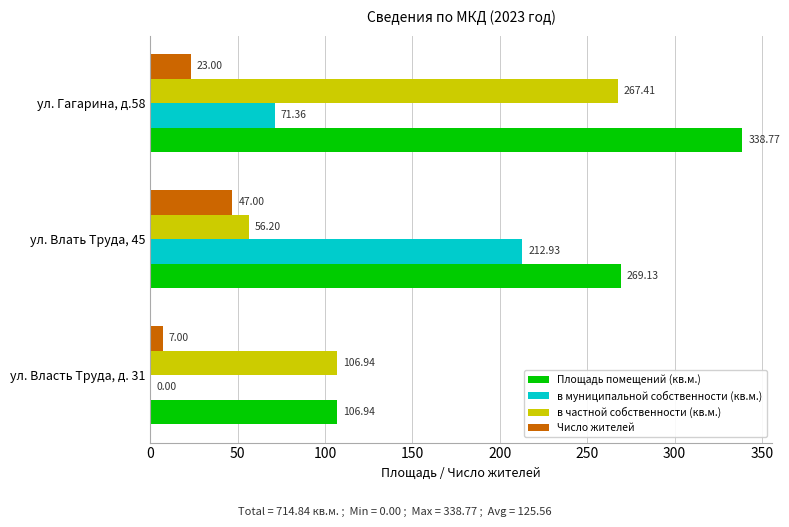

Between ул. Власть Труда, д. 31 and ул. Влать Труда, 45, which series saw the biggest shift?

в муниципальной собственности (кв.м.)